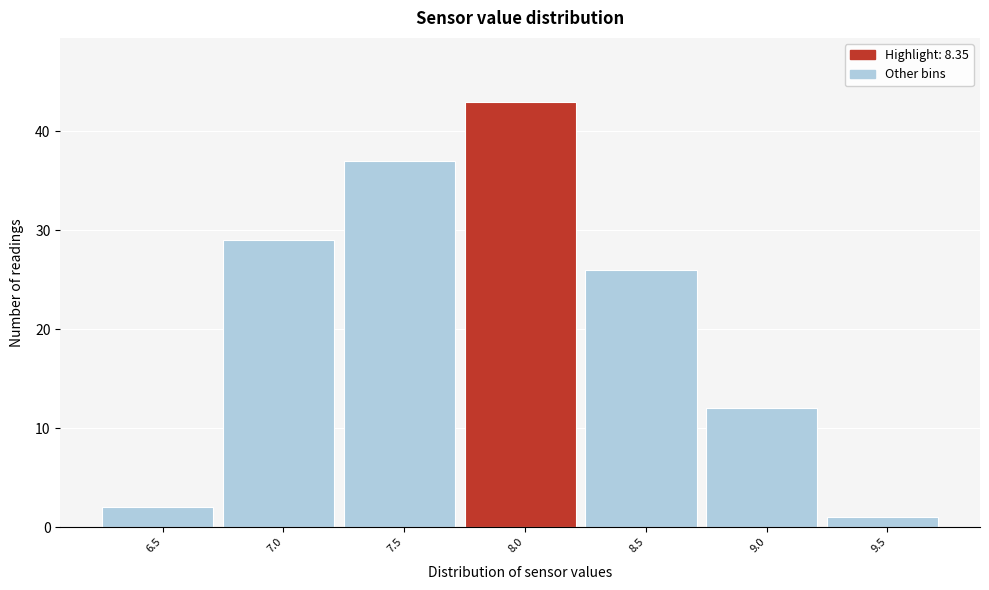

Reading left to right, list all the values displayed in this chart.

2	29	37	43	26	12	1